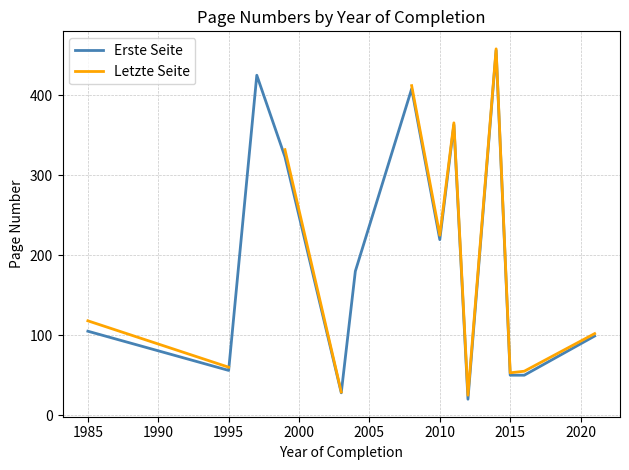

The Erste Seite series shows 306.7 at 2010. True or false?

False